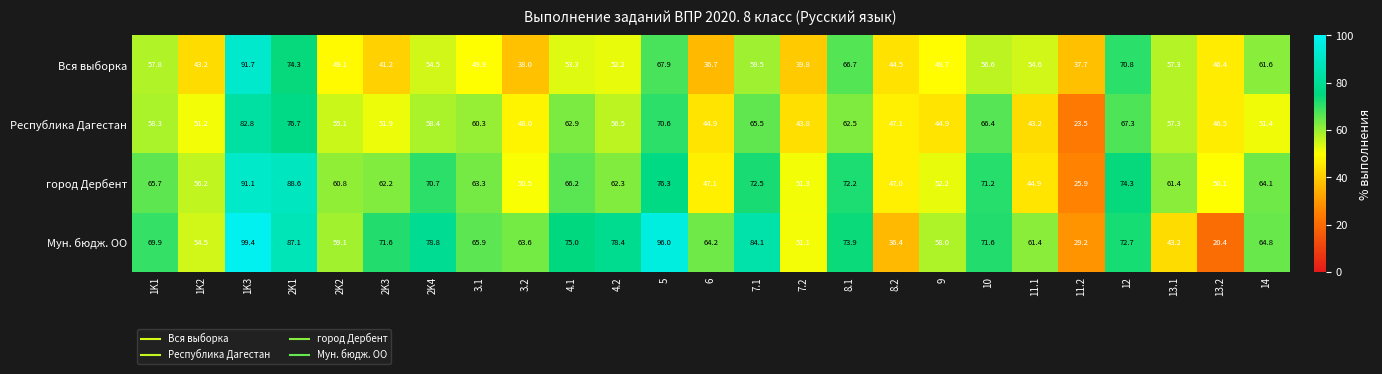

How many values in the Мун. бюдж. ОО series are below 65?

12